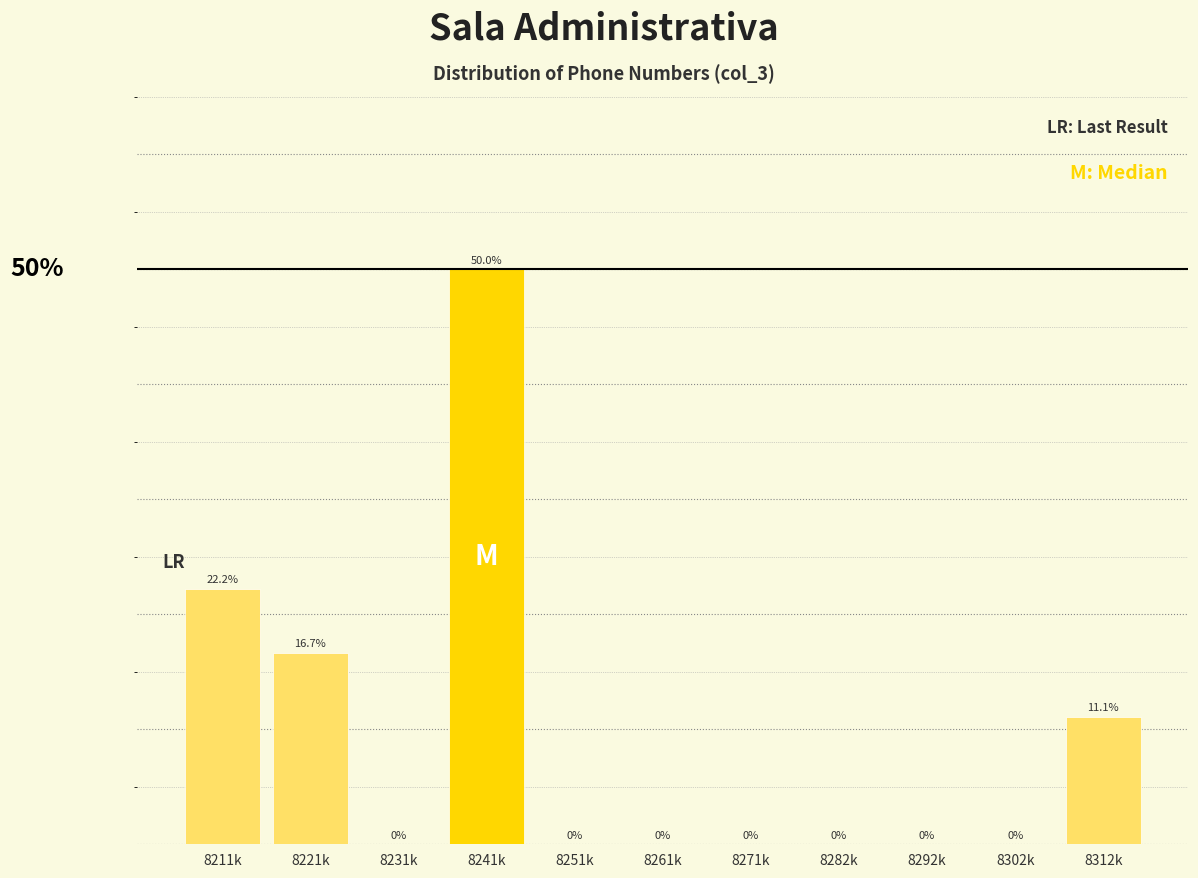

Which has a higher value, 8221k or 8261k?

8221k